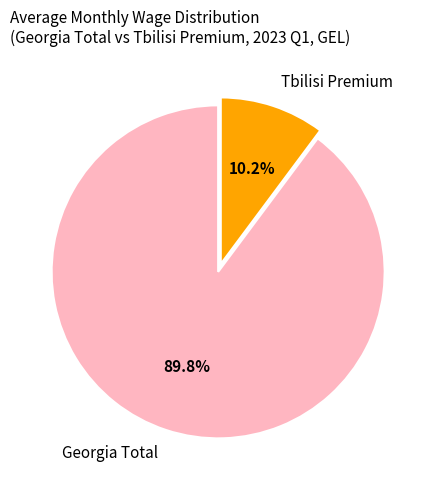

How many slices are in this pie chart?

2